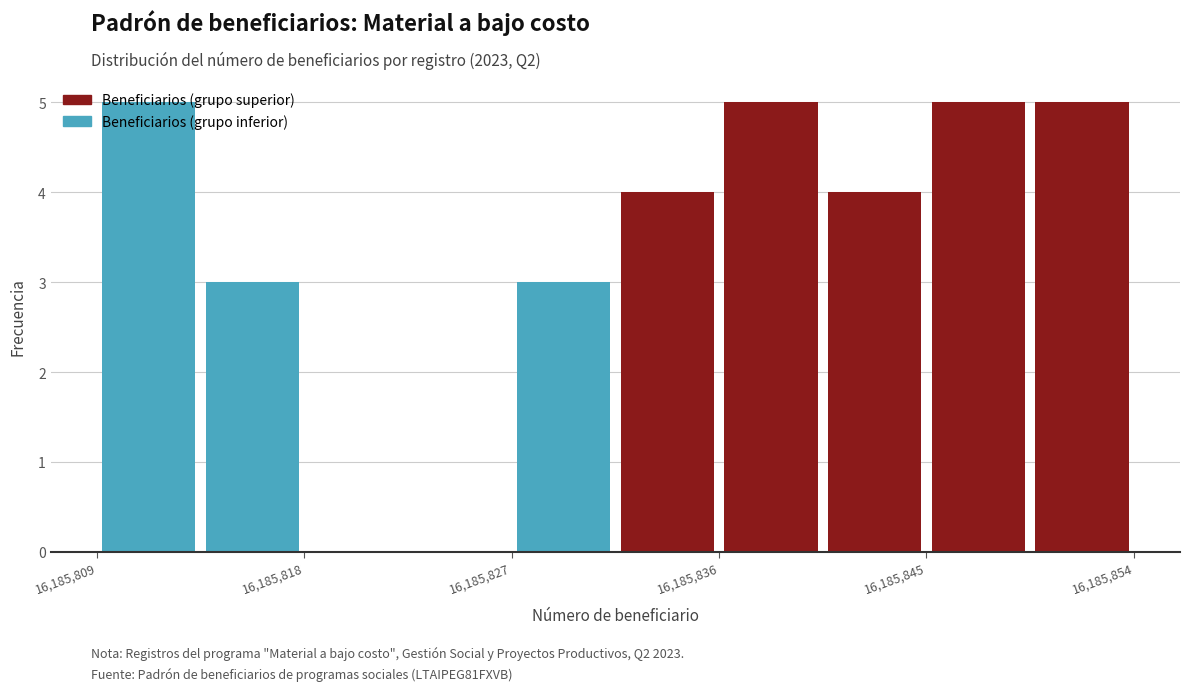

Reading left to right, transcribe this chart: for each bar, give the range it covers on the x-axis and its height. Neither the bar edges nor the heights are printed on the chart, so give them approximately, as read against the axes.

16185809.0 to 16185813.5: 5
16185813.5 to 16185818.0: 3
16185818.0 to 16185822.5: 0
16185822.5 to 16185827.0: 0
16185827.0 to 16185831.5: 3
16185831.5 to 16185836.0: 4
16185836.0 to 16185840.5: 5
16185840.5 to 16185845.0: 4
16185845.0 to 16185849.5: 5
16185849.5 to 16185854.0: 5